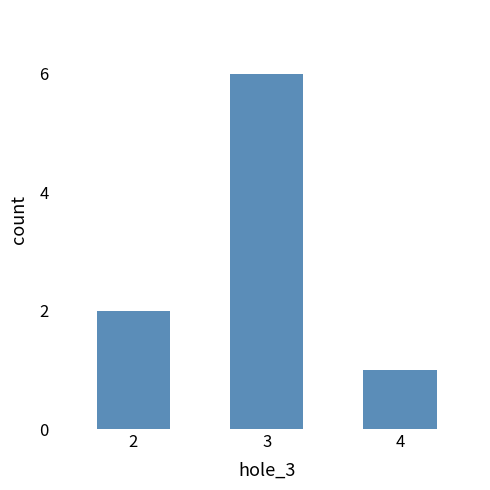

How many bars are there in total?

3